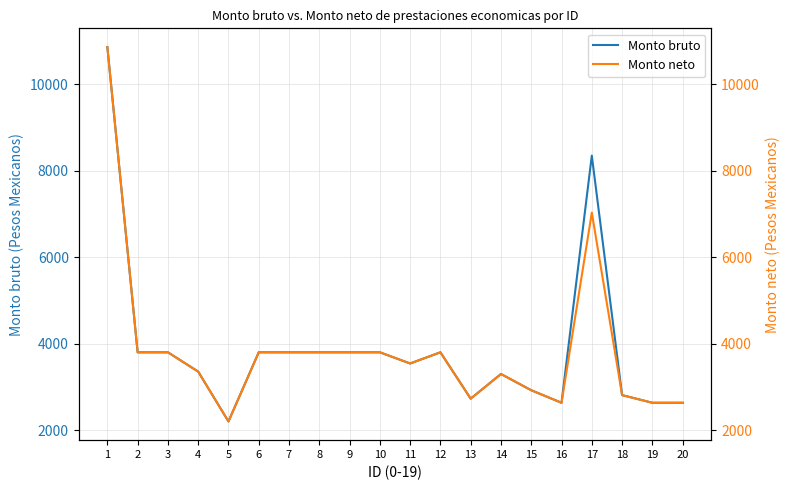

True or false: Monto neto and Monto bruto cross at least once.

False